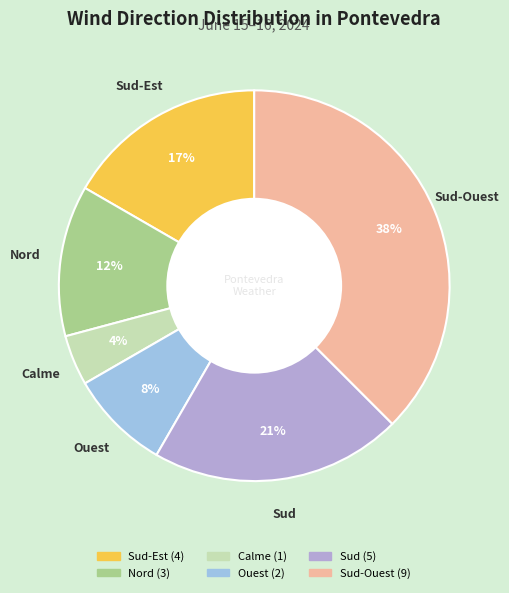

To the nearest percent, what is the average slice percentage?

17%